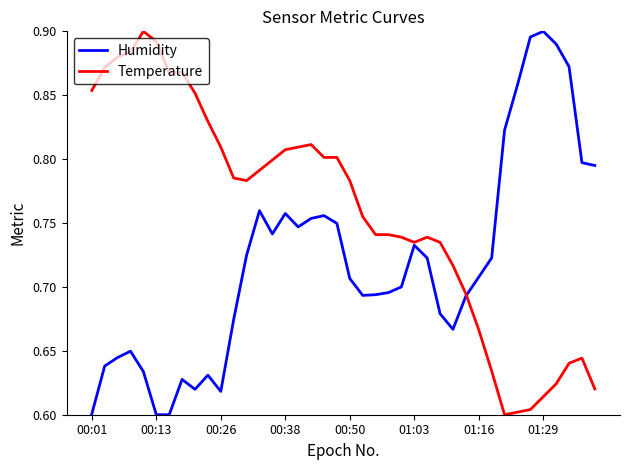

Which series has the largest total across all categories?

Temperature